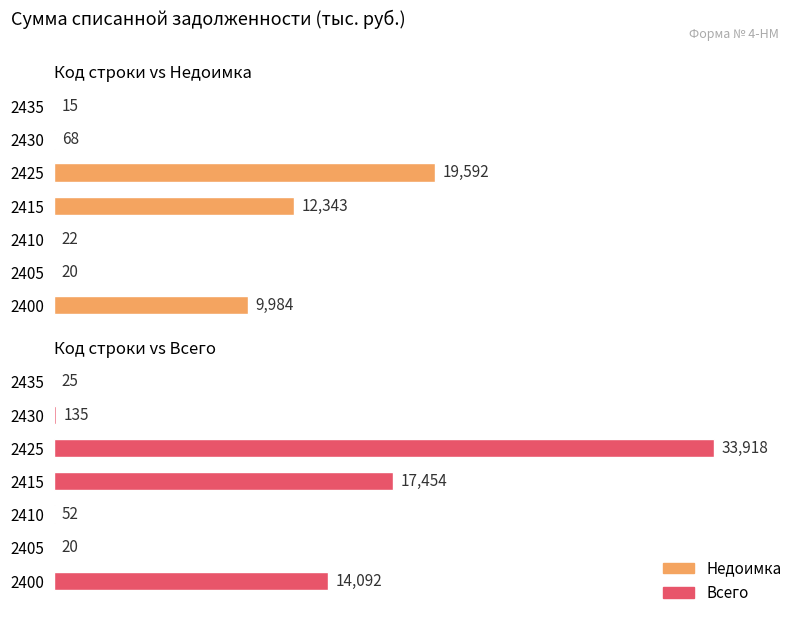

What is the minimum value shown in the chart?

15